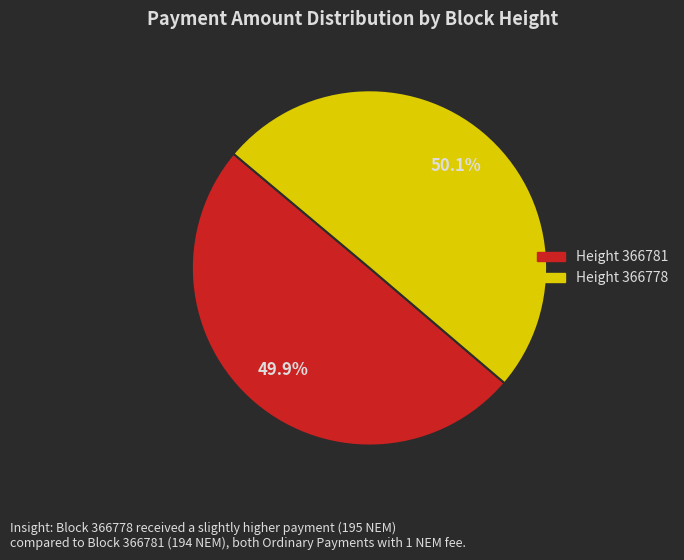

Is there a majority slice in this chart?

Yes